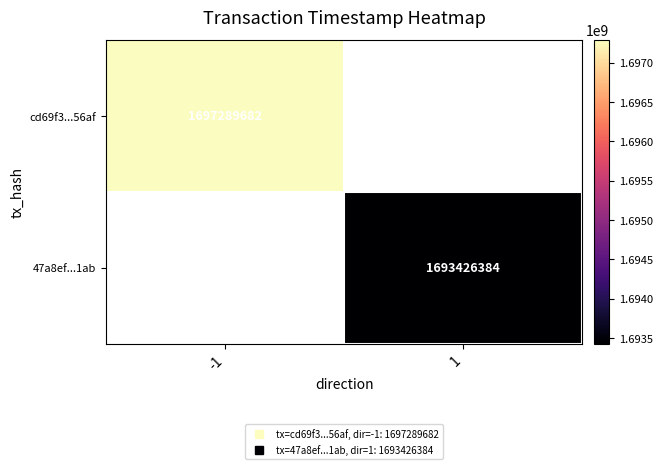

What is the smallest value displayed?

1693426384.0